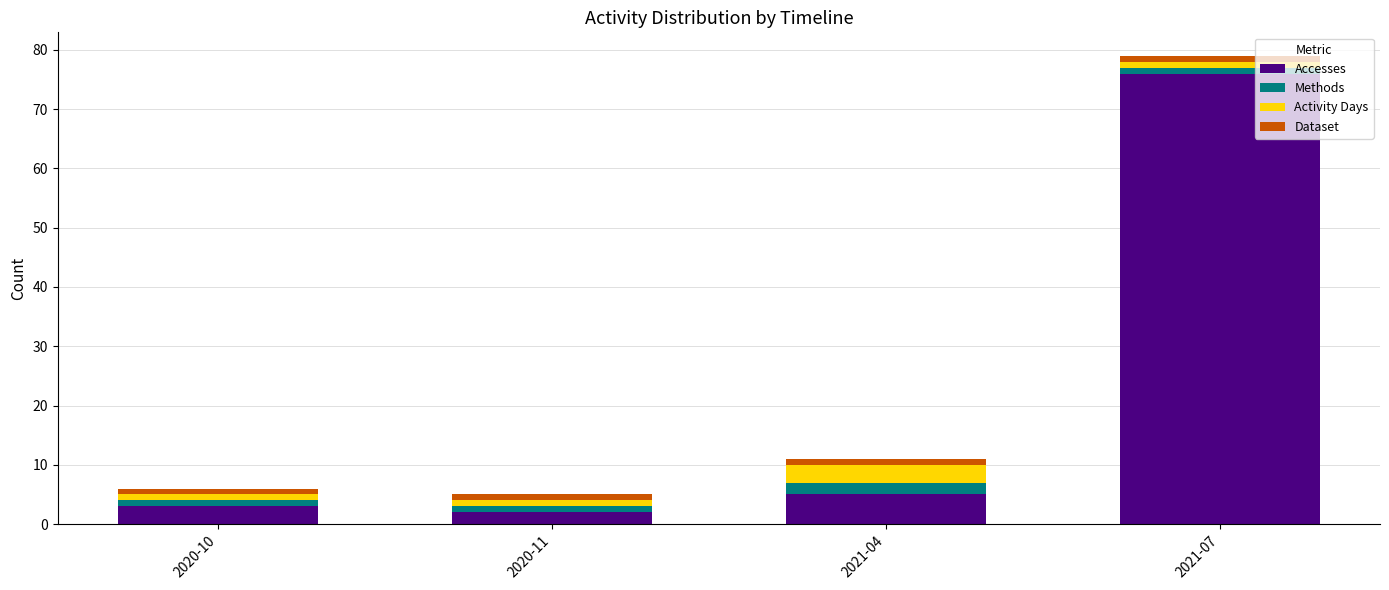

What is the sum of the Accesses values at 2020-11 and 2020-10?

5